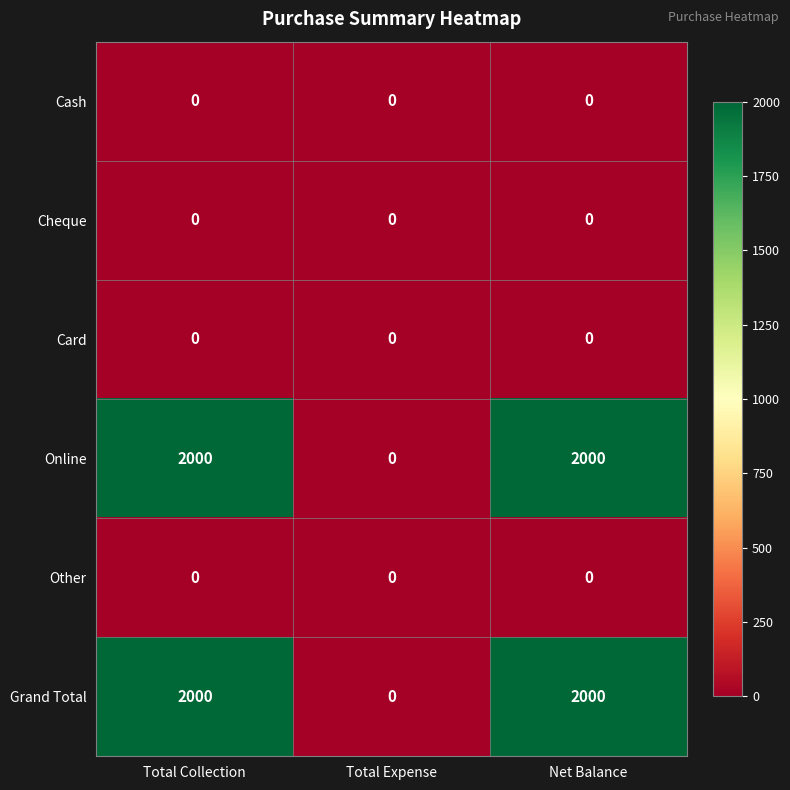

True or false: Other has a value of 0 at Net Balance.

True